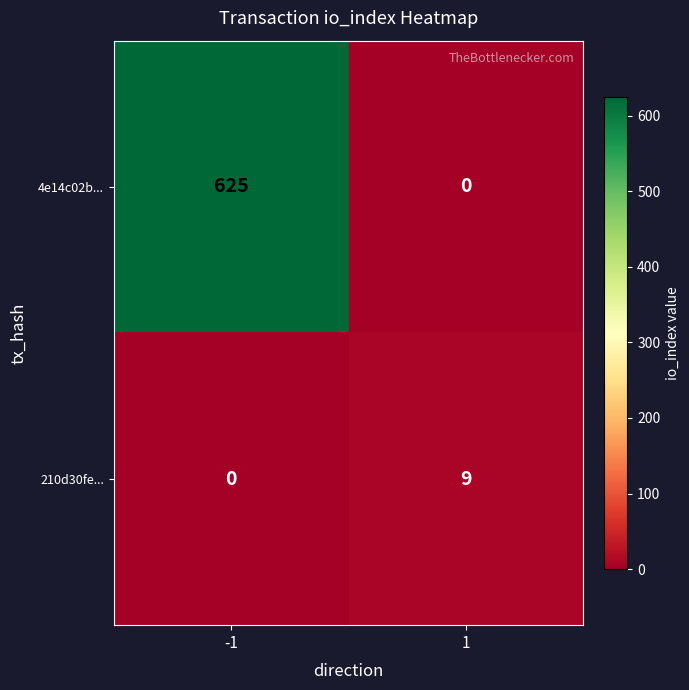

What is the sum of all 4e14c02b... values?

625